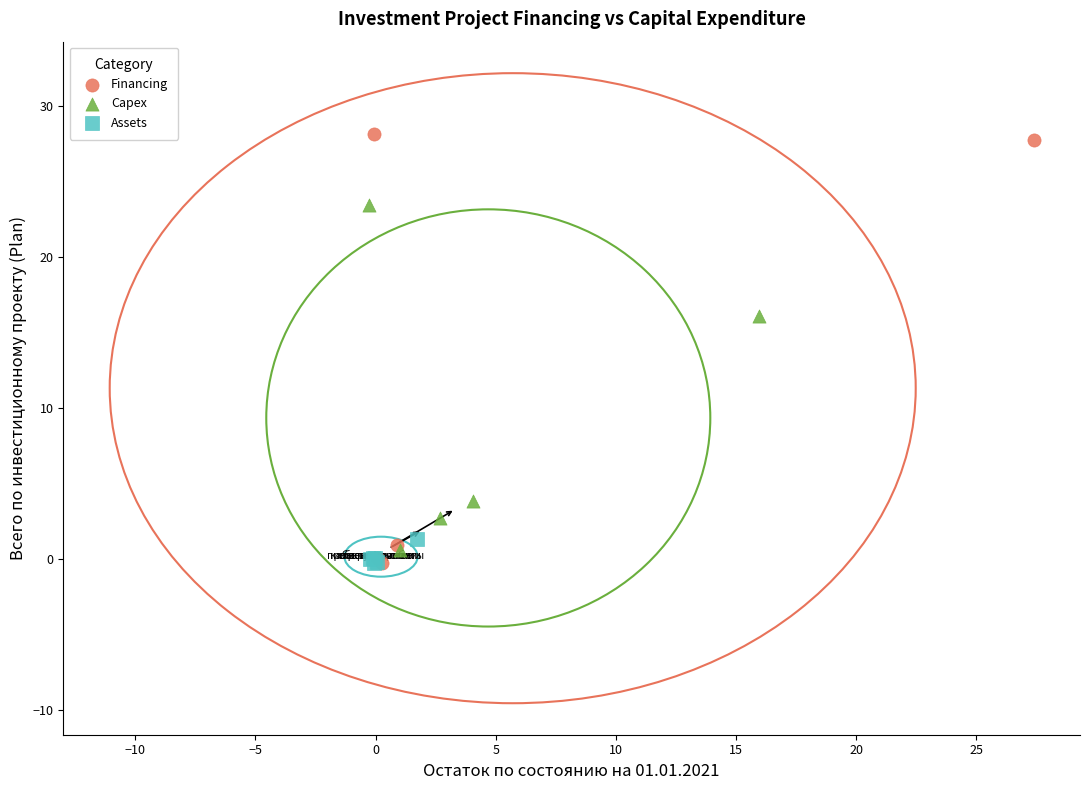

Which series contains the highest Y value?

Financing